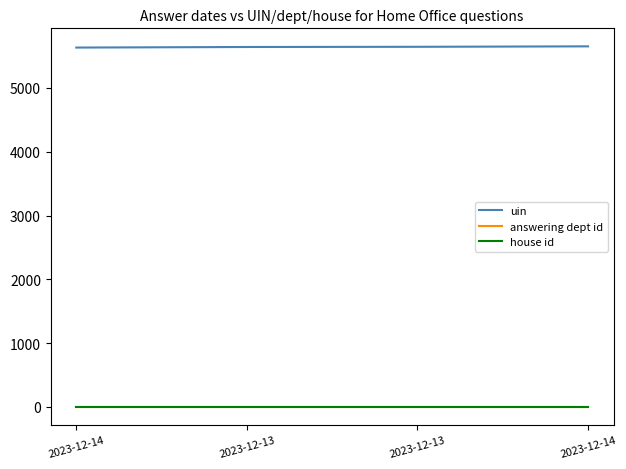

What is the value of the uin point at the 2nd from the left?

5643